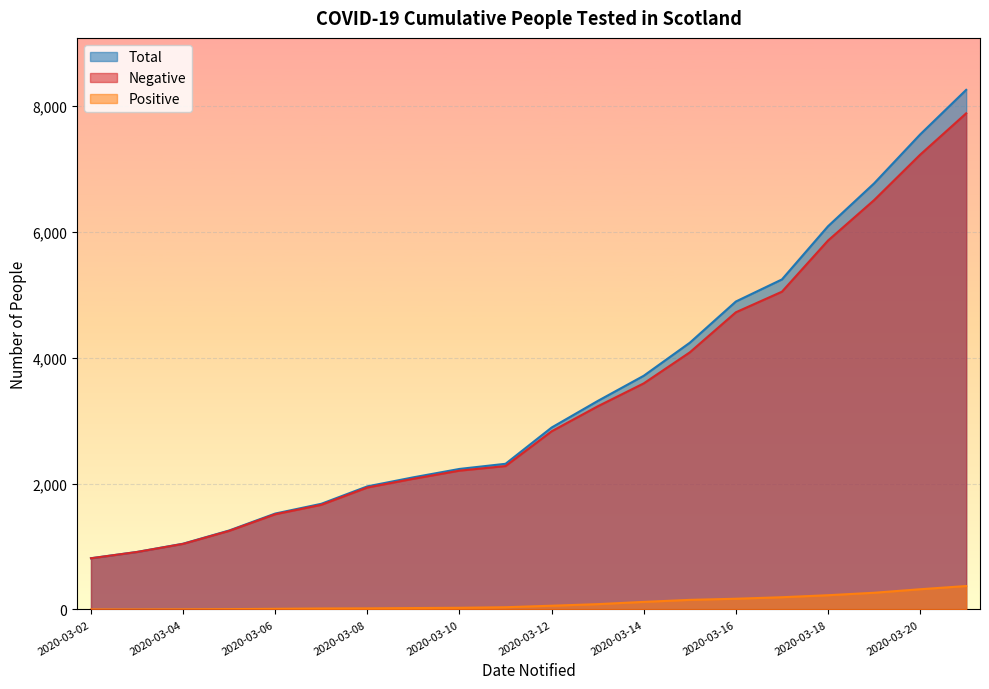

Reading left to right, extract all data points from this chart.

Negative: 814	914	1043	1250	1514	1664	1939	2078	2207	2280	2832	3229	3594	4087	4724	5051	5864	6506	7228	7886
Positive: 1	1	3	6	11	16	18	23	27	36	60	85	121	153	171	195	227	266	322	373
Total: 815	915	1046	1256	1525	1680	1957	2101	2234	2316	2892	3314	3715	4240	4895	5246	6091	6772	7550	8259